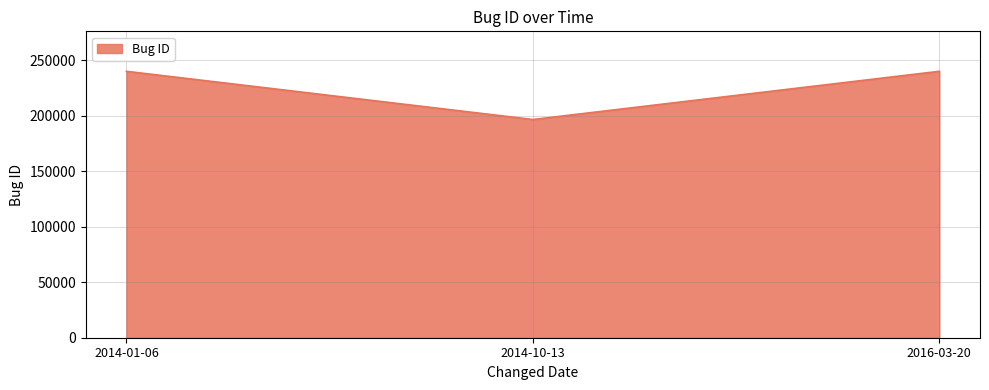

How many values are below 239986?

1